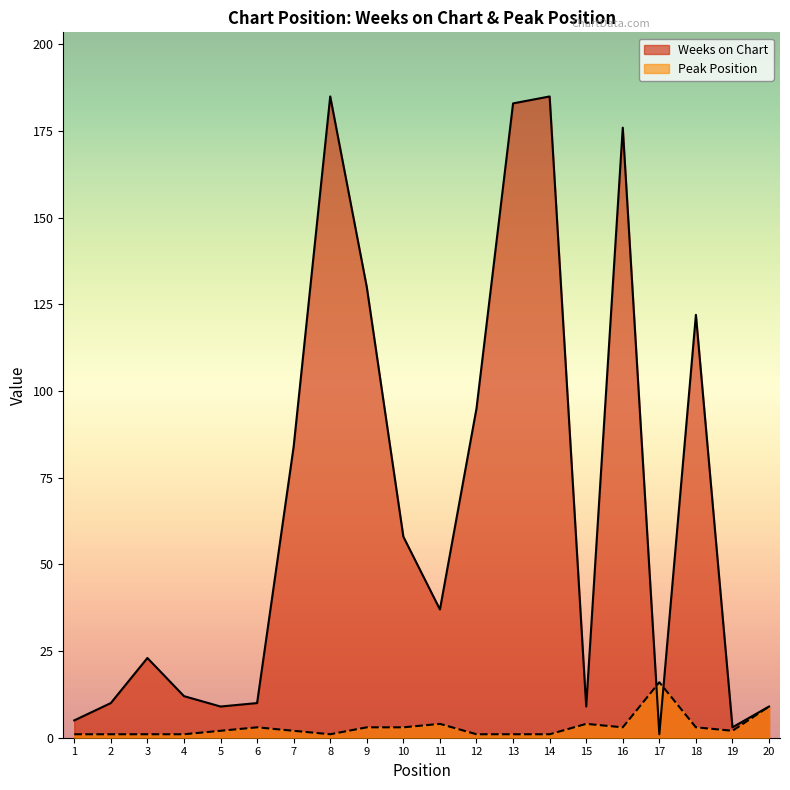

Reading left to right, list all the values displayed in this chart.

Weeks on Chart: 5	10	23	12	9	10	84	185	130	58	37	95	183	185	9	176	1	122	3	9
Peak Position: 1	1	1	1	2	3	2	1	3	3	4	1	1	1	4	3	16	3	2	9